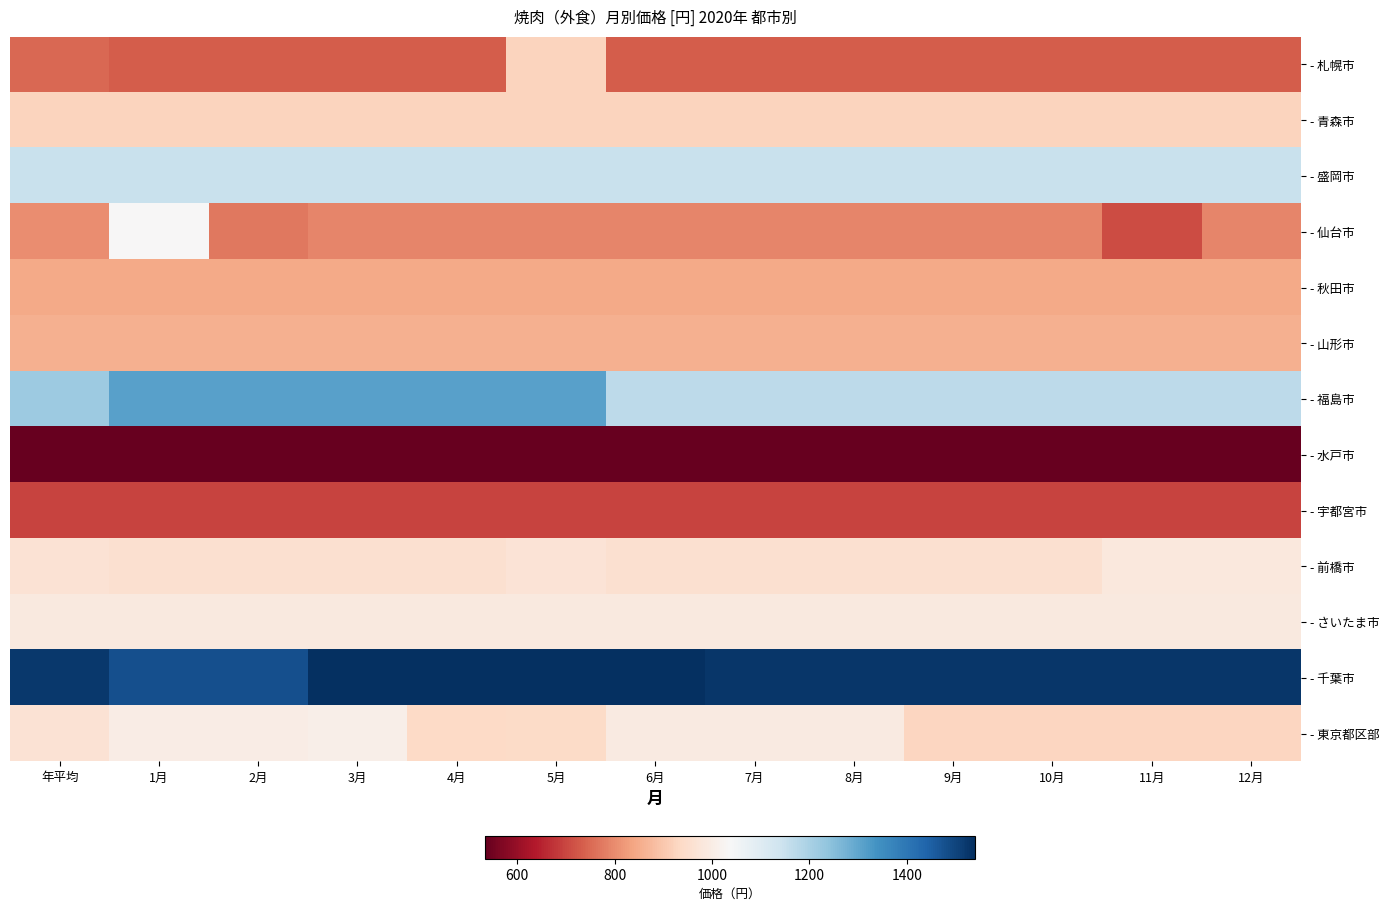

What is the spread (max minus min) of values at 年平均?

988